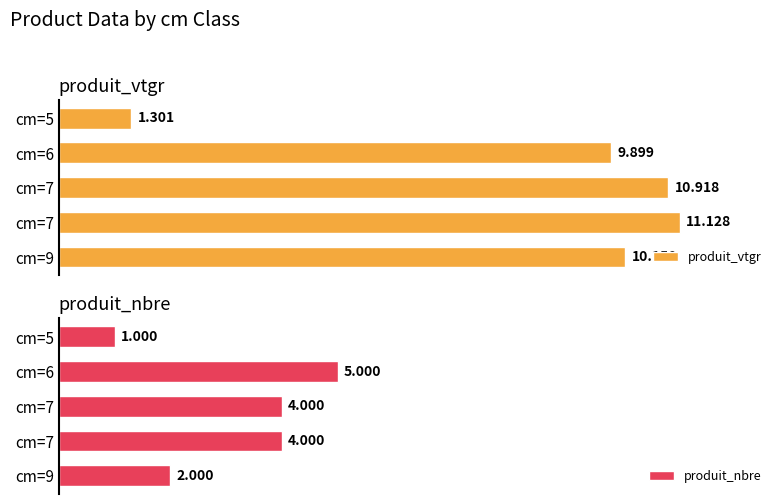

List the series in order of their overall mean, lowest first.

produit_nbre, produit_vtgr